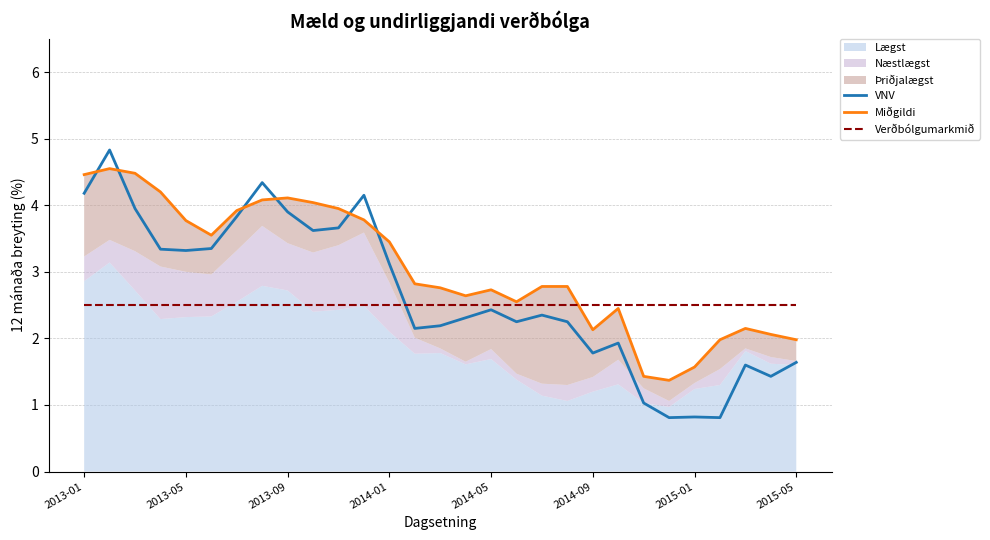

After their last crossing, which series has the higher values: Miðgildi or VNV?

Miðgildi